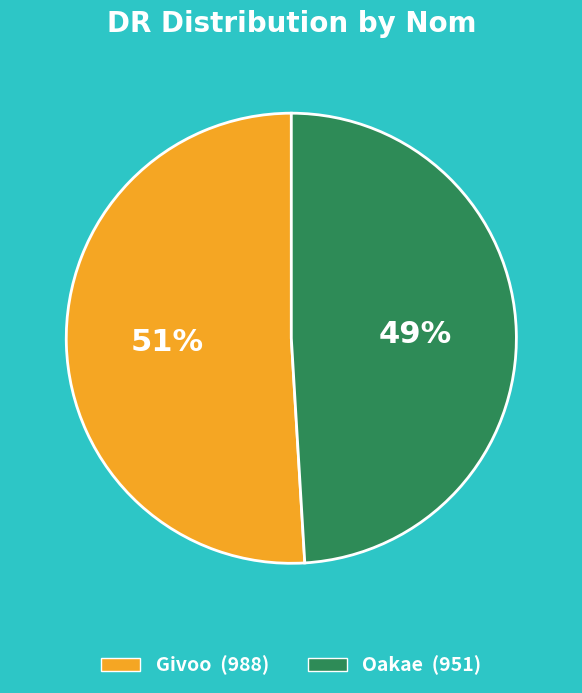

How many segments does this pie chart have?

2